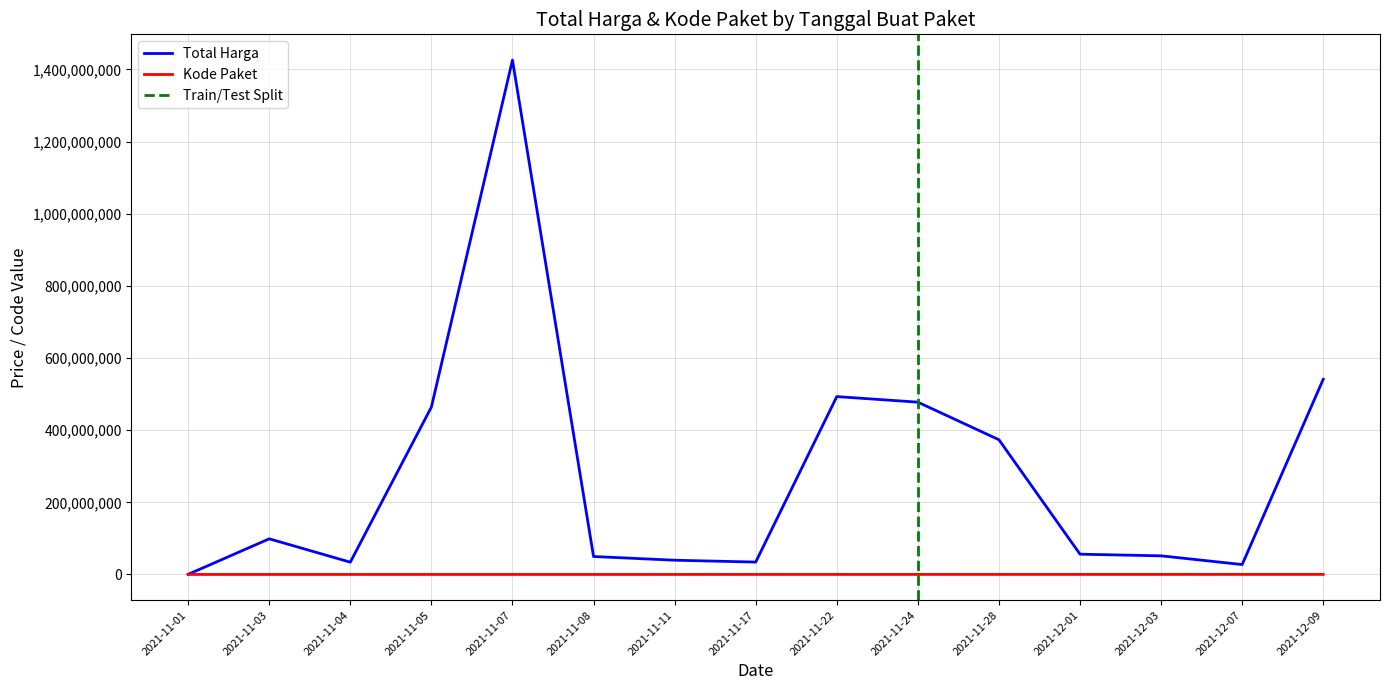

What is the difference between the maximum and minimum values in the Total Harga series?

1425534300